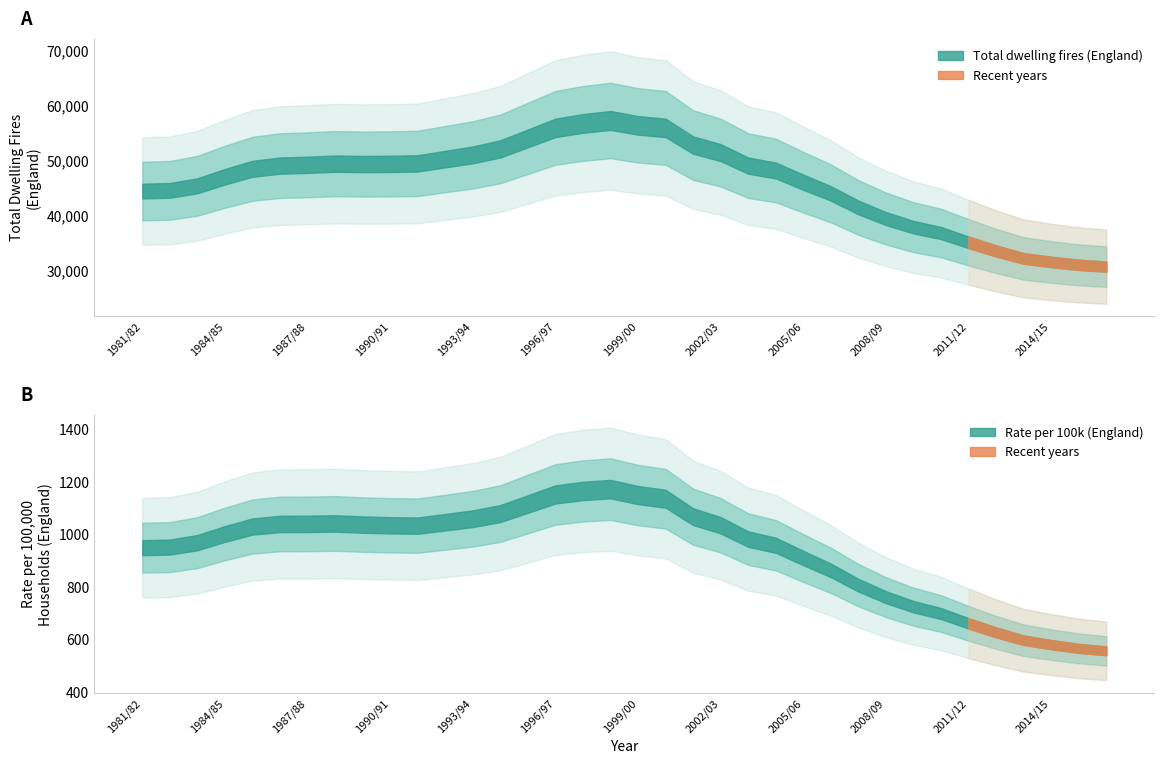

Reading right to left, what are all the values shown in this chart?

Total dwelling fires (England): 2016/17=30346	2015/16=31371	2014/15=31334	2013/14=31910	2012/13=33300	2011/12=35417	2010/11=36611	2009/10=38376	2008/09=38584	2007/08=41336	2006/07=44422	2005/06=46248	2004/05=47434	2003/04=50830	2002/03=48899	2001/02=54531	2000/01=54933	1999/00=58280	1998/99=55908	1997/98=57608	1996/97=56664	1995/96=53487	1994/95=51863	1993/94=50960	1992/93=50199	1991/92=49558	1990/91=48631	1989/90=49920	1988/89=49471	1987/88=48850	1986/87=49291	1985/86=49029	1984/85=47115	1983/84=44964	1982/83=44094	1981/82=44601
Rate per 100k (England): 2016/17=549	2015/16=573	2014/15=577	2013/14=592	2012/13=623	2011/12=667	2010/11=695	2009/10=735	2008/09=745	2007/08=804	2006/07=872	2005/06=914	2004/05=945	2003/04=1018	2002/03=984	2001/02=1103	2000/01=1116	1999/00=1189	1998/99=1145	1997/98=1184	1996/97=1168	1995/96=1105	1994/95=1075	1993/94=1059	1992/93=1046	1991/92=1035	1990/91=1020	1989/90=1050	1988/89=1043	1987/88=1033	1986/87=1045	1985/86=1042	1984/85=1004	1983/84=960	1982/83=943	1981/82=953